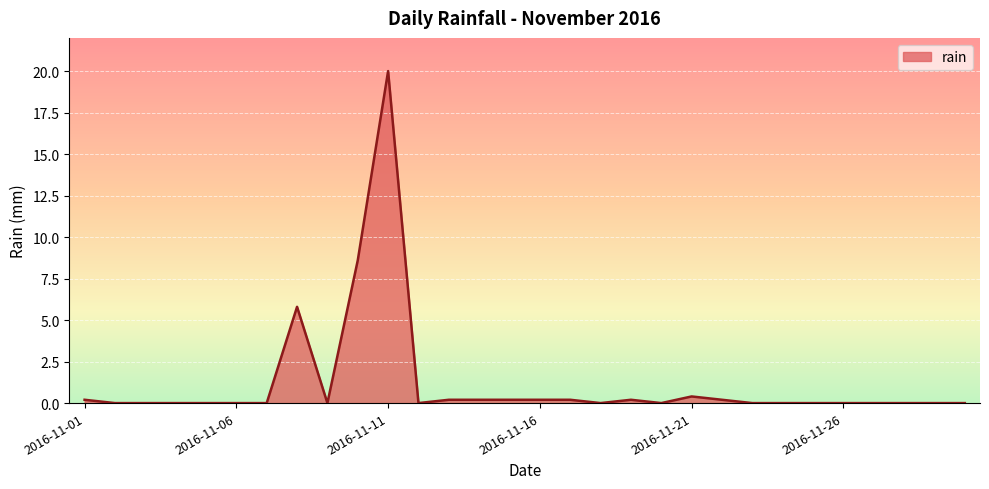

Reading left to right, list all the values displayed in this chart.

0.2	0.0	0.0	0.0	0.0	0.0	0.0	5.8	0.0	8.6	20.0	0.0	0.2	0.2	0.2	0.2	0.2	0.0	0.2	0.0	0.4	0.2	0.0	0.0	0.0	0.0	0.0	0.0	0.0	0.0